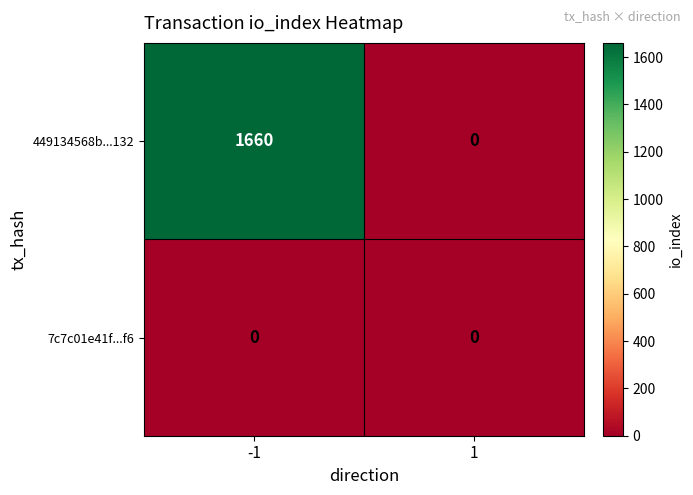

Count the number of data series in this chart.

2